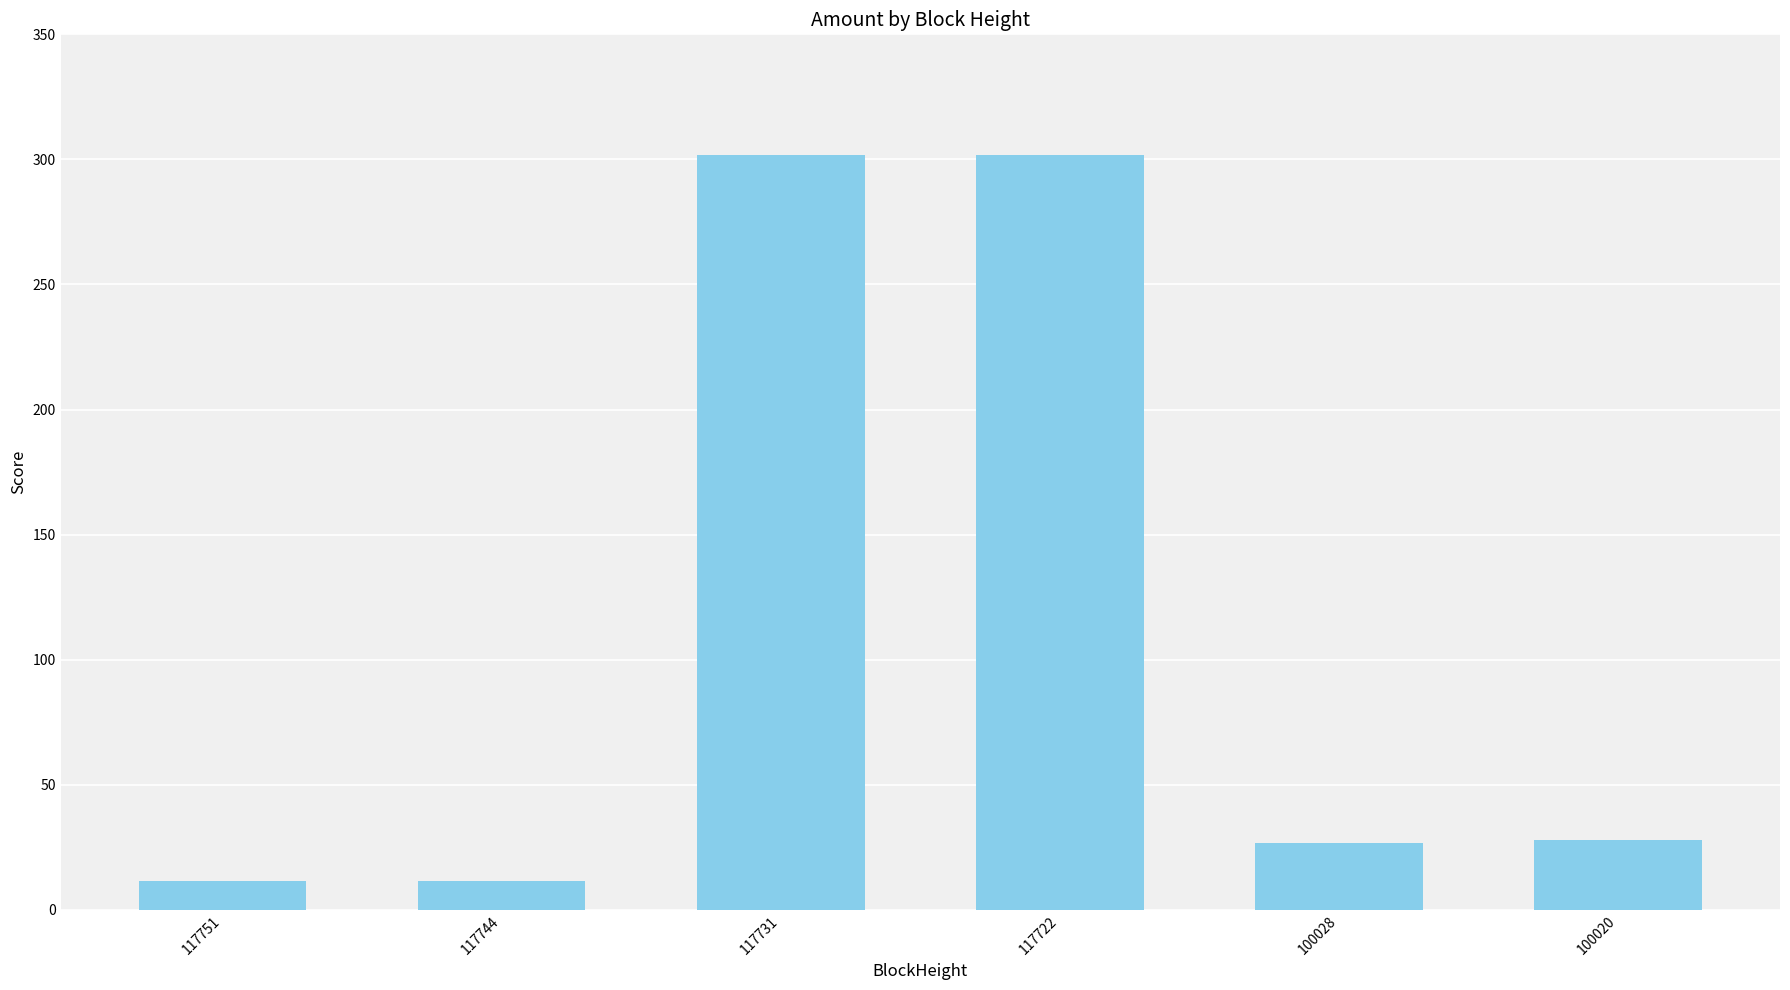

What is the change in value from 117751 to 100028?

+15.1